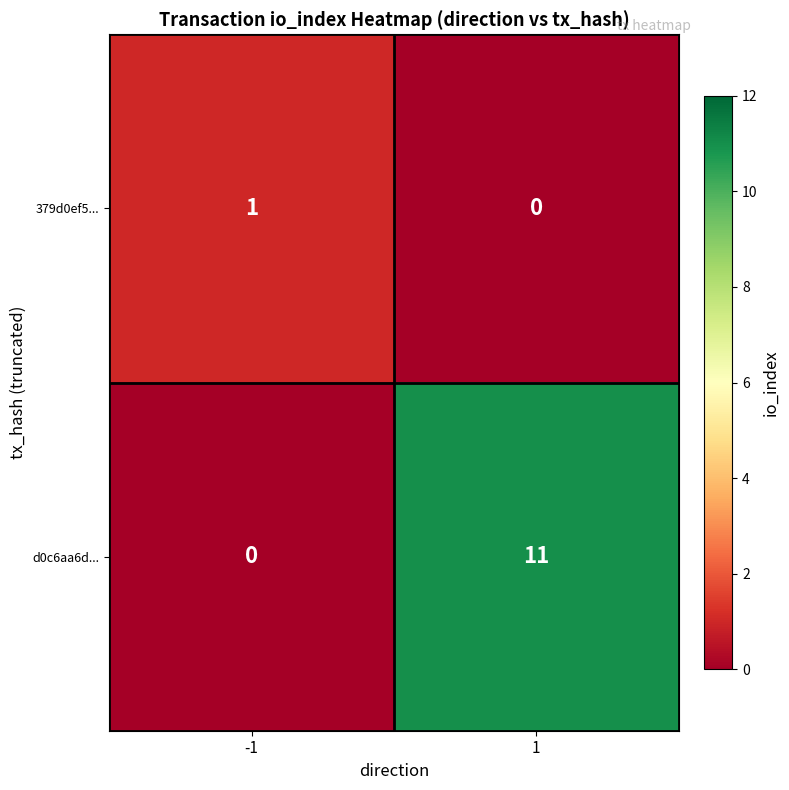

What is the sum of all d0c6aa6d... values?

11